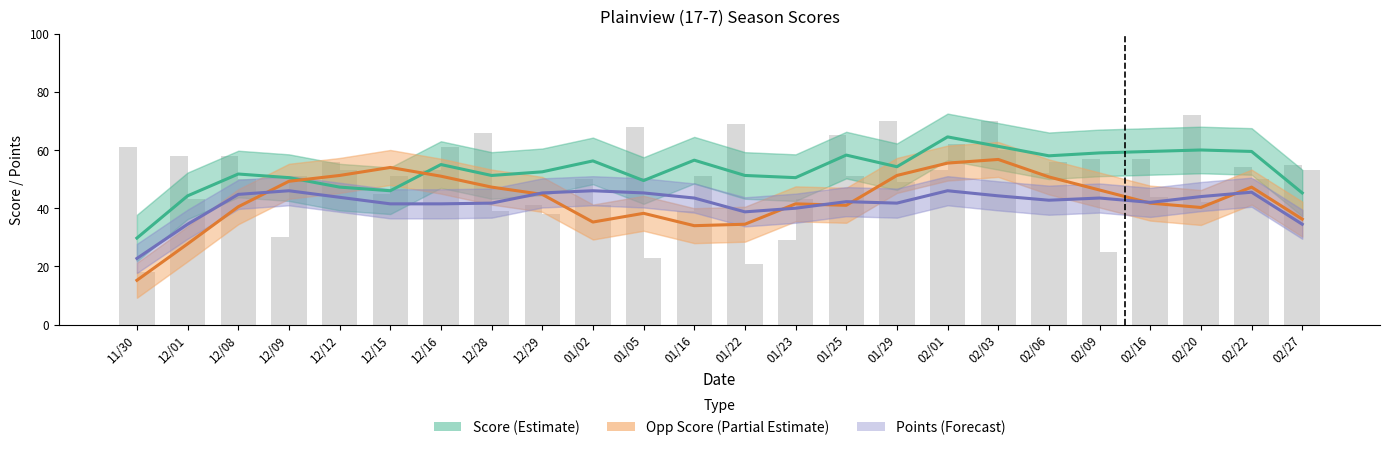

What is the greatest value displayed?

64.5